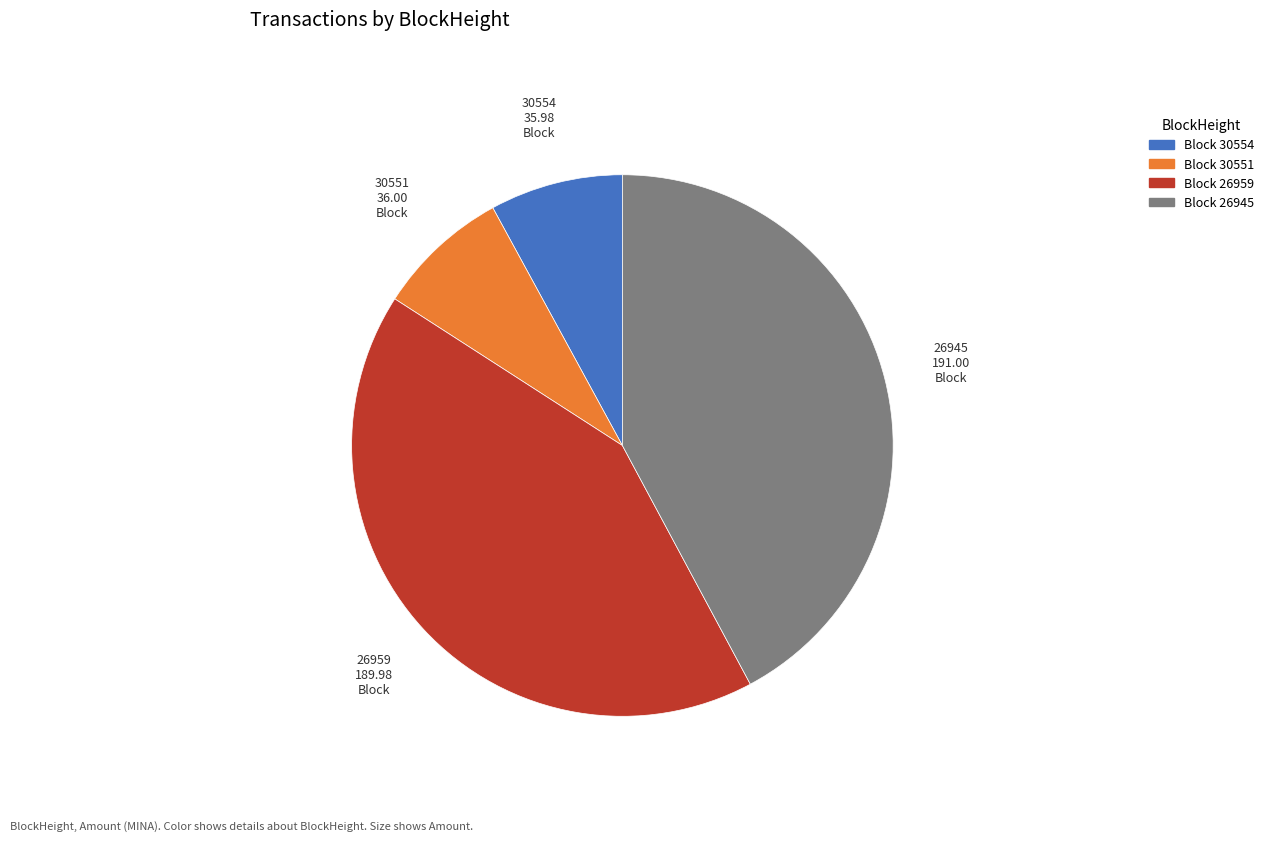

Count the number of slices in the pie.

4